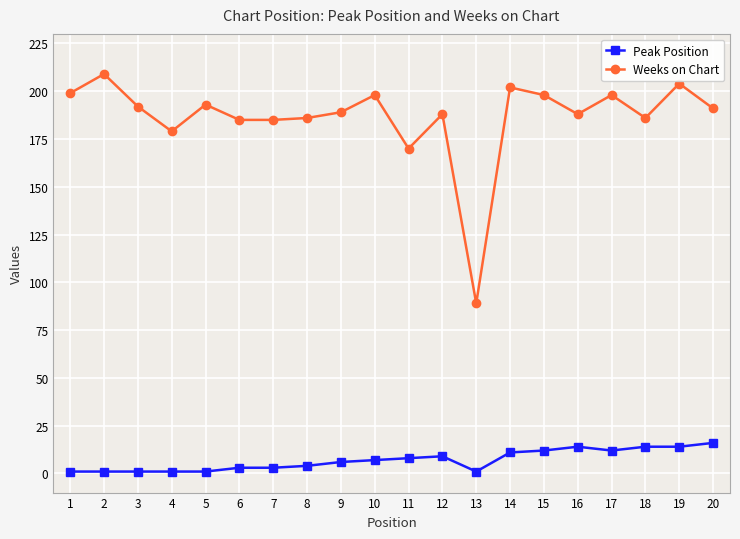

True or false: Weeks on Chart has more than 2 interior local peaks.

True